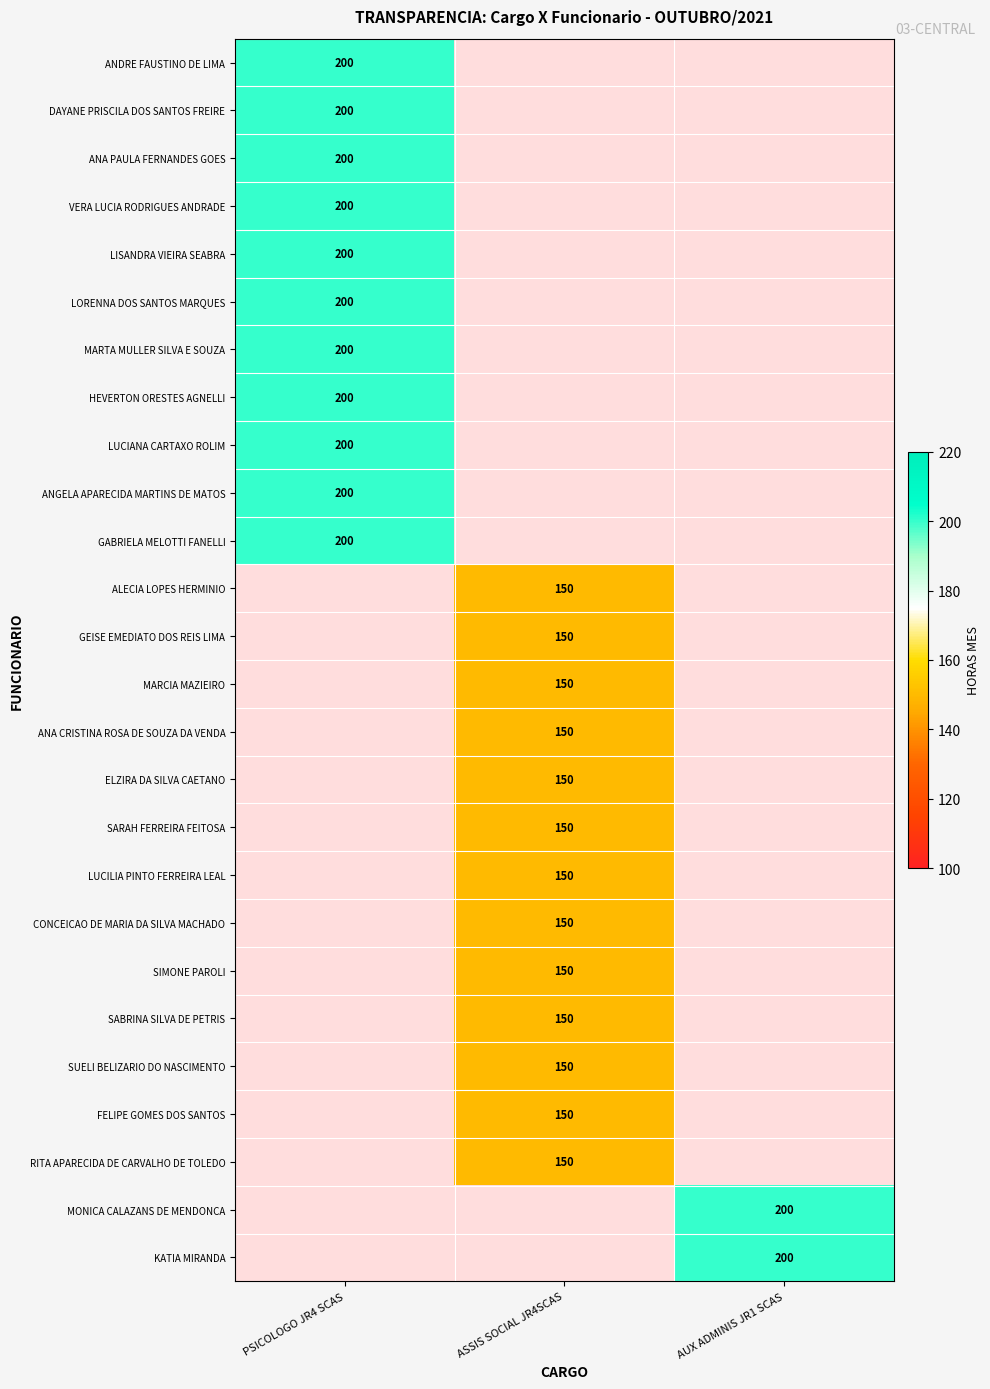

True or false: ALECIA LOPES HERMINIO has a value of 203 at ASSIS SOCIAL JR4SCAS.

False